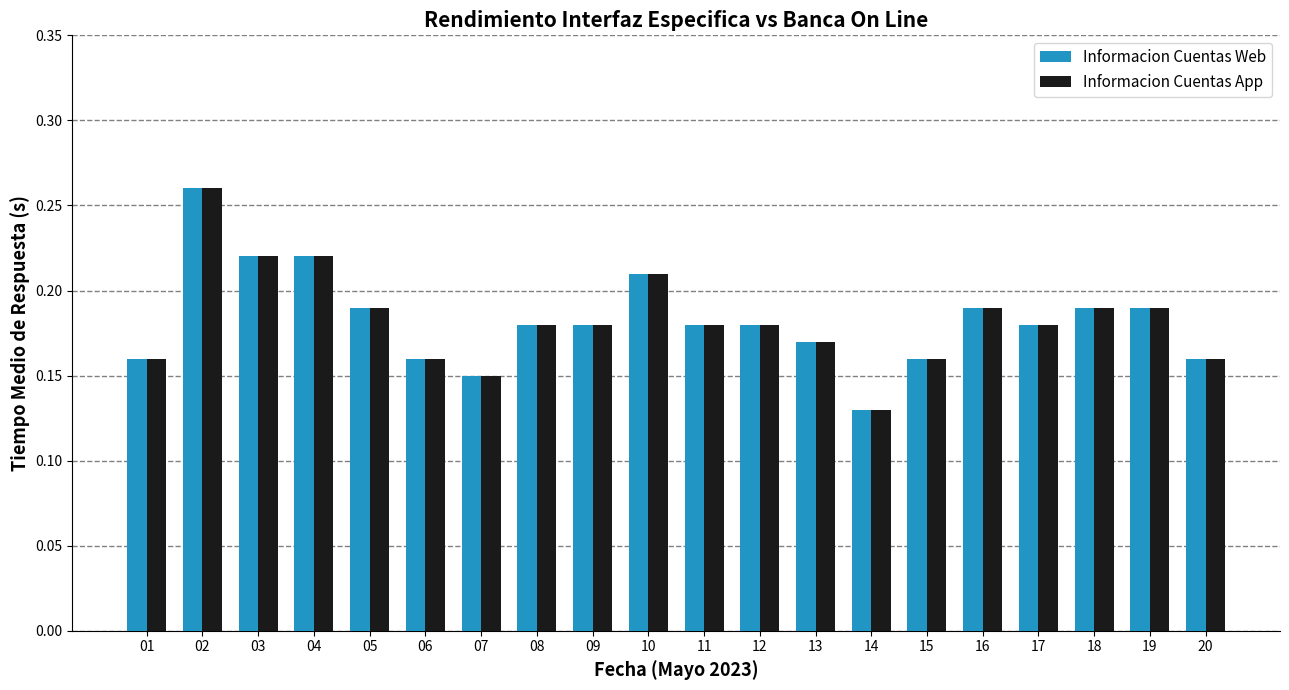

What is the sum of the Informacion Cuentas Web values at 09 and 03?

0.4